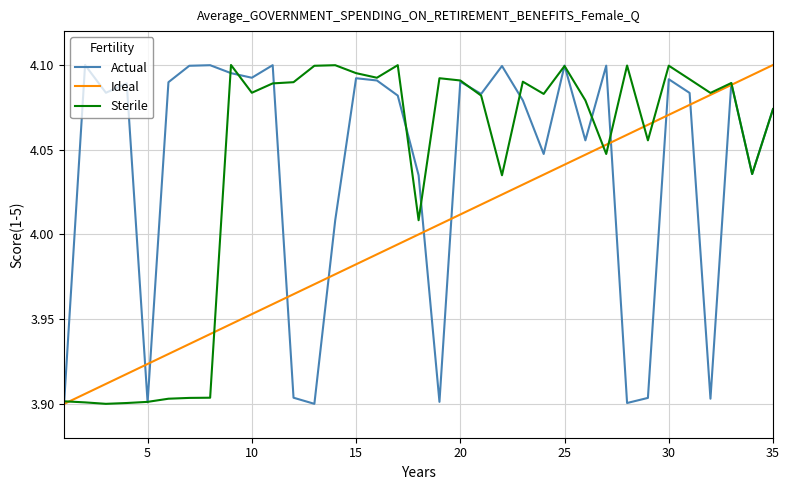

Which series ends up on top after the final intersection of Ideal and Actual?

Ideal